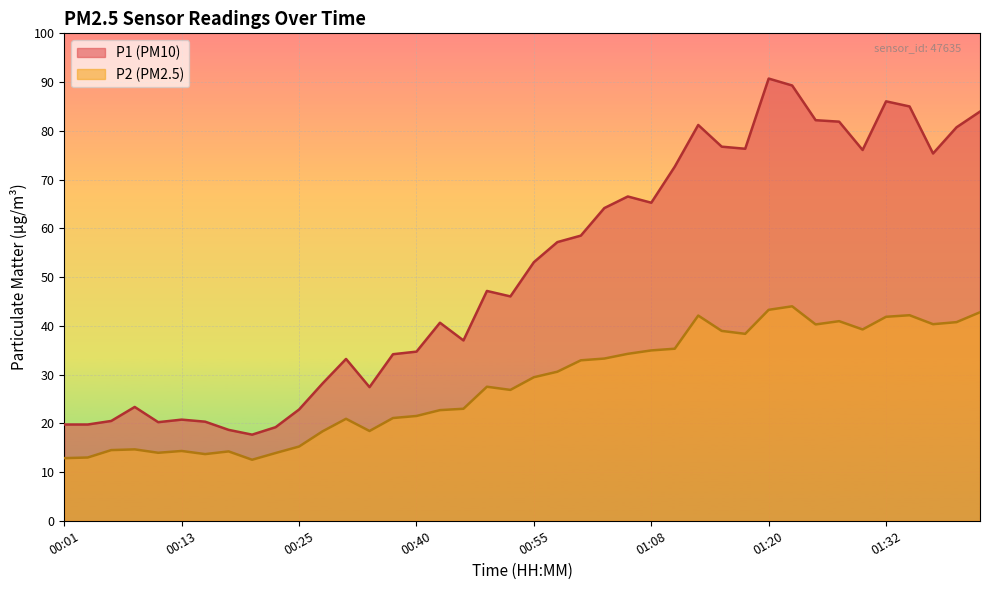

At which category is the sum across all series the highest?

01:20